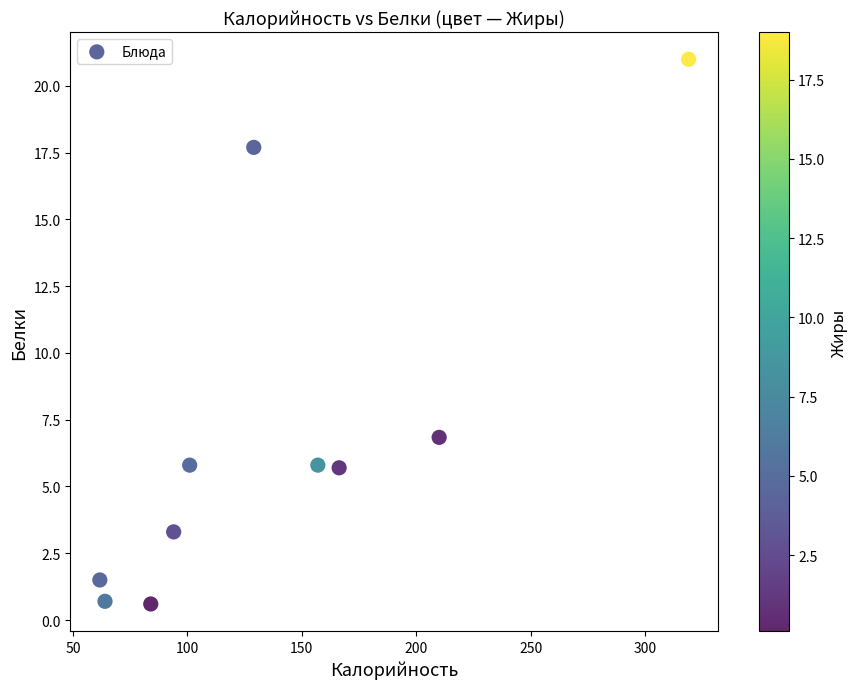

What Y value in the scatter plot is closest to 10?

6.8